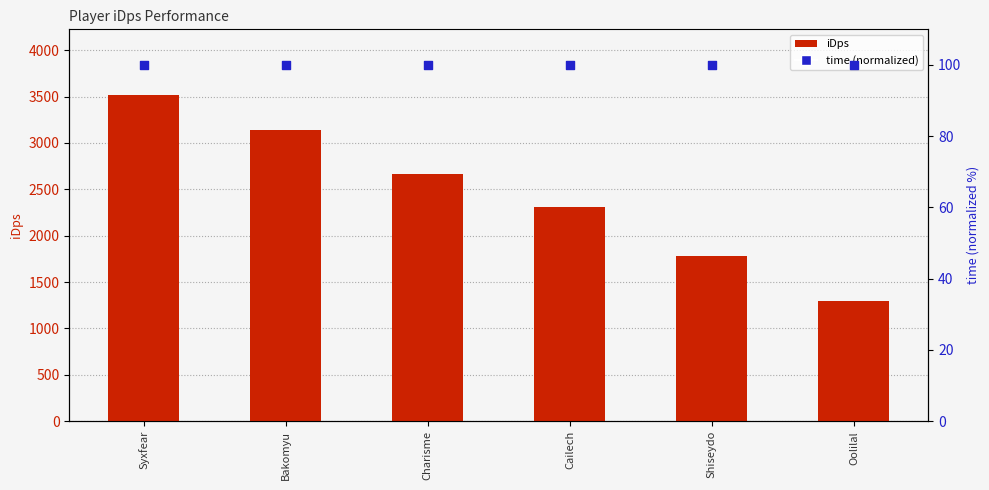

Is the value of iDps at Oolilal greater than the value of time (normalized) at Cailech?

Yes